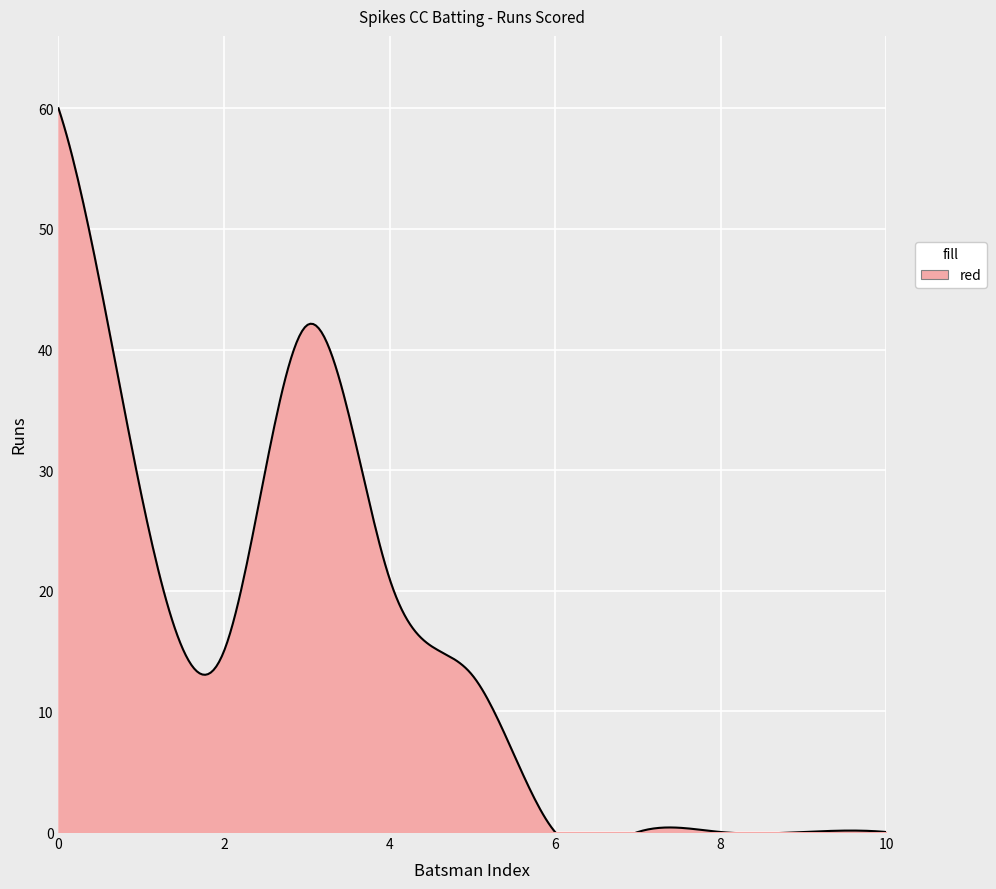

How many lines are shown in the chart?

1